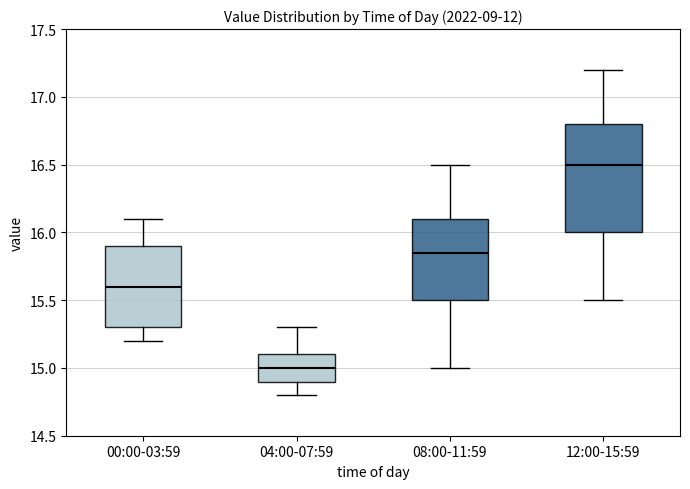

Reading left to right, read every box against the y-axis: the position of its median line, the range the box covers, and the ends of its whiskers. The values are not printed on the chart, so give them approximately, as read against the axis.

00:00-03:59: median 15.60, box 15.30 to 15.90, whiskers 15.20 to 16.10
04:00-07:59: median 15.00, box 14.90 to 15.10, whiskers 14.80 to 15.30
08:00-11:59: median 15.85, box 15.50 to 16.10, whiskers 15.00 to 16.50
12:00-15:59: median 16.50, box 16.00 to 16.80, whiskers 15.50 to 17.20